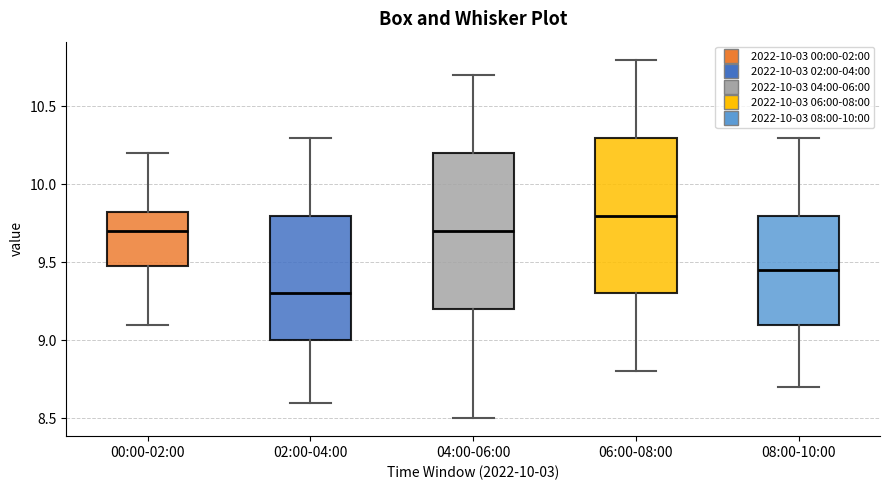

Reading left to right, transcribe this box plot: for each box, give where its median line is, the range the box spans, and where its two whiskers end, as read against the y-axis. The values are not printed on the chart, so give them approximately, as read against the axis.

00:00-02:00: median 9.70, box 9.50 to 9.85, whiskers 9.10 to 10.20
02:00-04:00: median 9.30, box 9.00 to 9.80, whiskers 8.60 to 10.30
04:00-06:00: median 9.70, box 9.20 to 10.20, whiskers 8.50 to 10.70
06:00-08:00: median 9.80, box 9.30 to 10.30, whiskers 8.80 to 10.80
08:00-10:00: median 9.45, box 9.10 to 9.80, whiskers 8.70 to 10.30